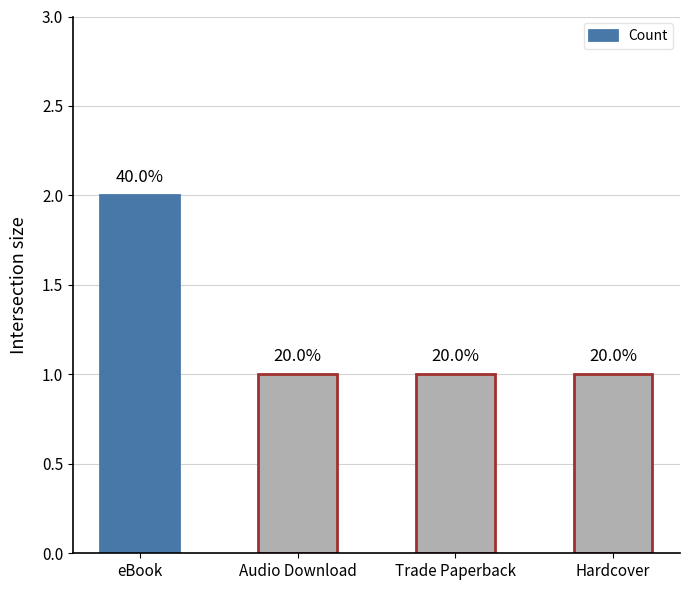

Approximately how many times larger is the value at Audio Download compared to eBook?

0.5